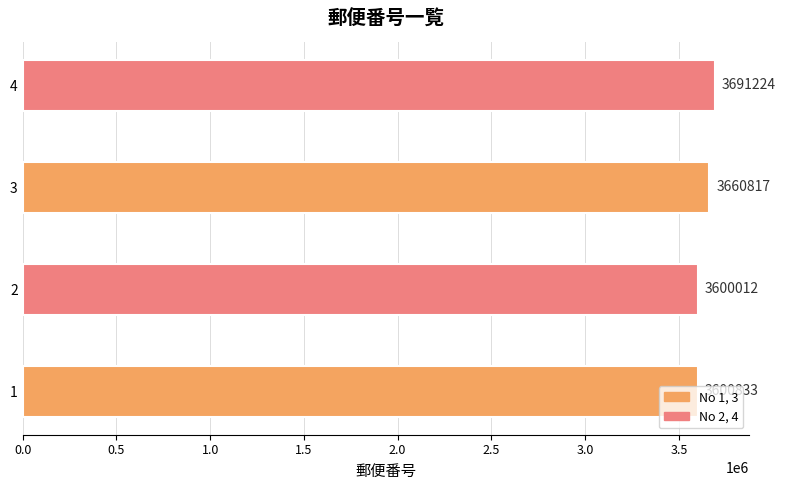

Where is the data nearest to the value 3645618?

3